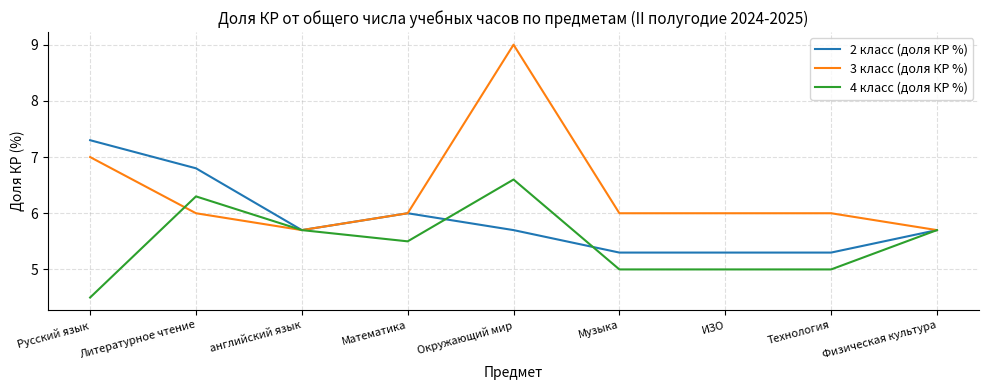

At which label does 2 класс (доля КР %) reach its peak?

Русский язык